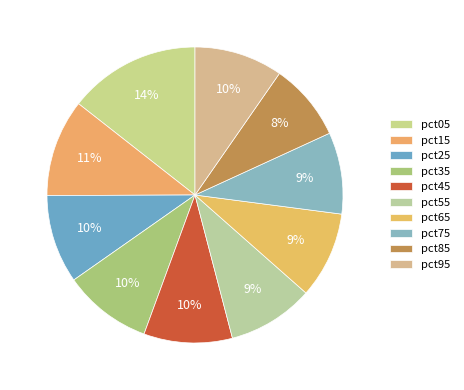

Between pct95 and pct15, which is larger?

pct15